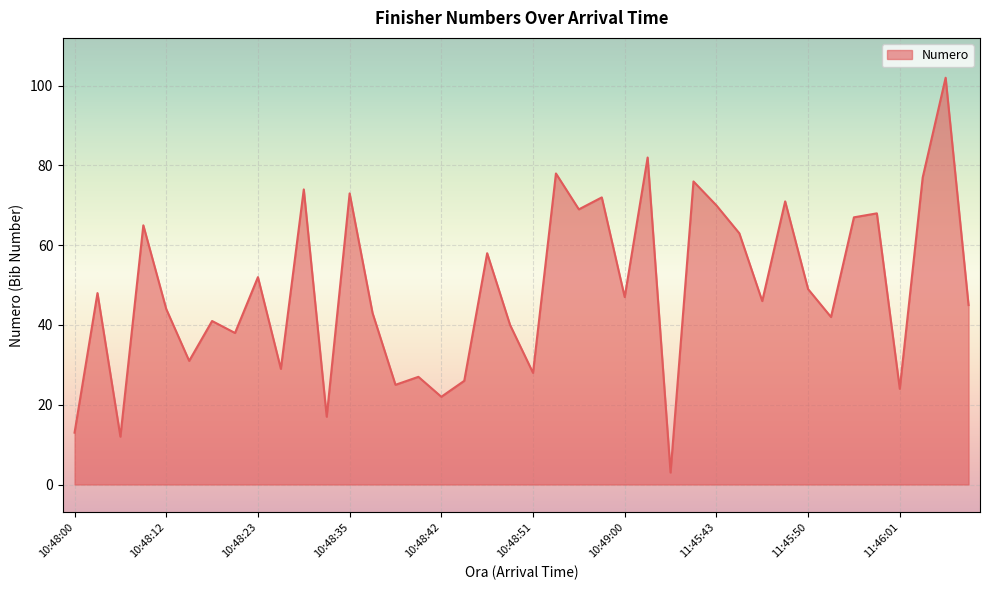

Reading right to left, extract all data points from this chart.

45	102	77	24	68	67	42	49	71	46	63	70	76	3	82	47	72	69	78	28	40	58	26	22	27	25	43	73	17	74	29	52	38	41	31	44	65	12	48	13